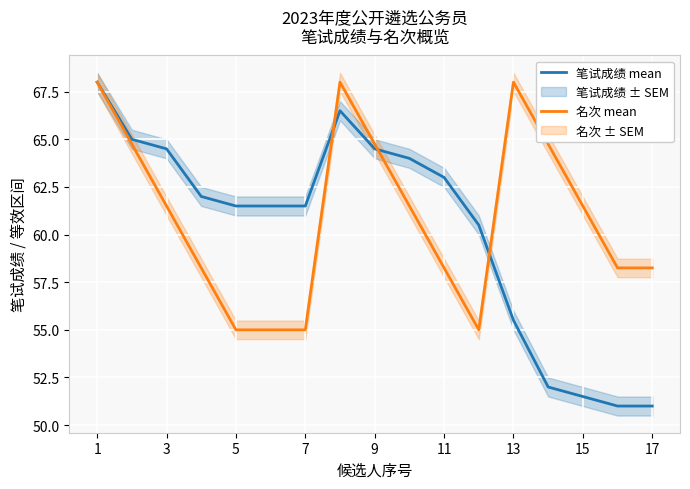

What is the highest value of the 名次 mean series?

68.0